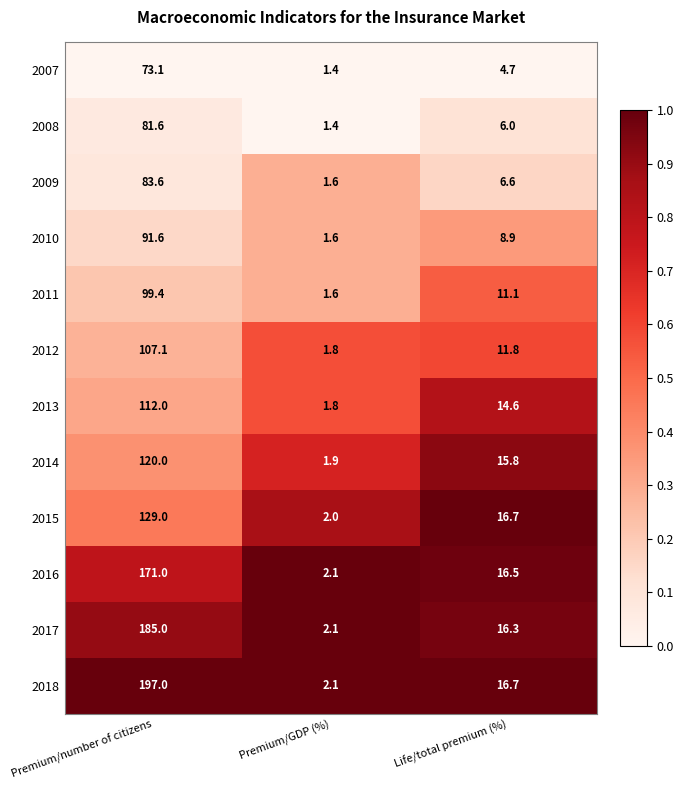

Rank the categories by 2018 value from lowest to highest.

Premium/GDP (%), Life/total premium (%), Premium/number of citizens